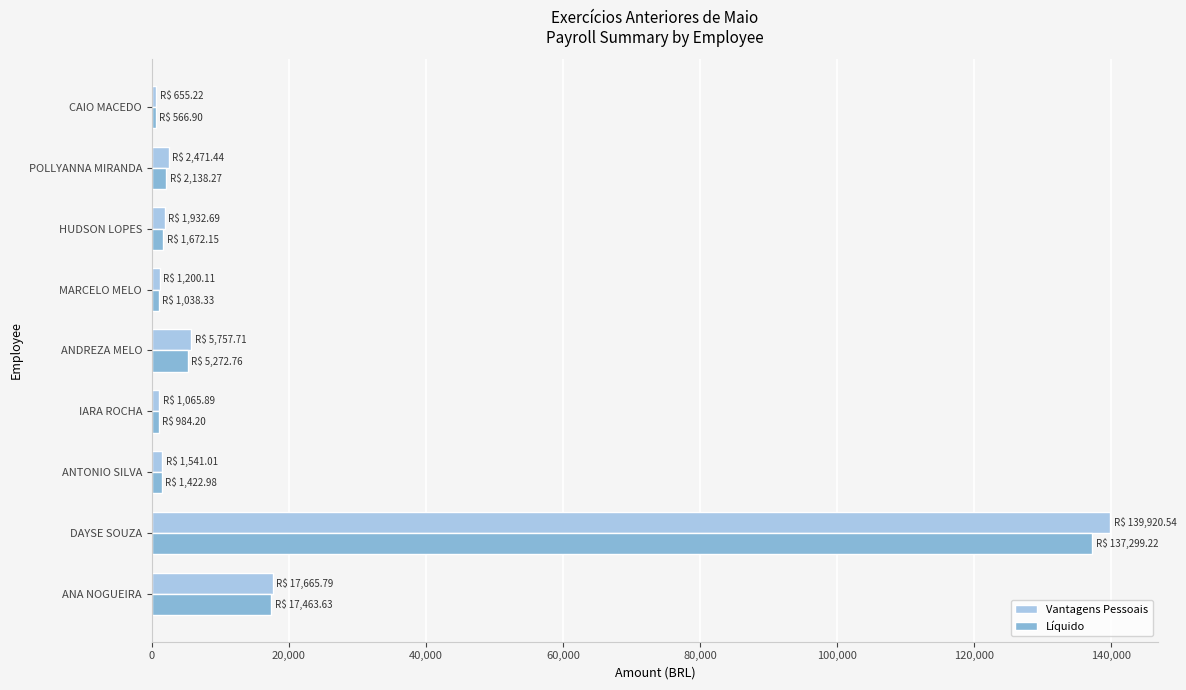

The Líquido series shows 17463.6 at ANA NOGUEIRA. True or false?

True